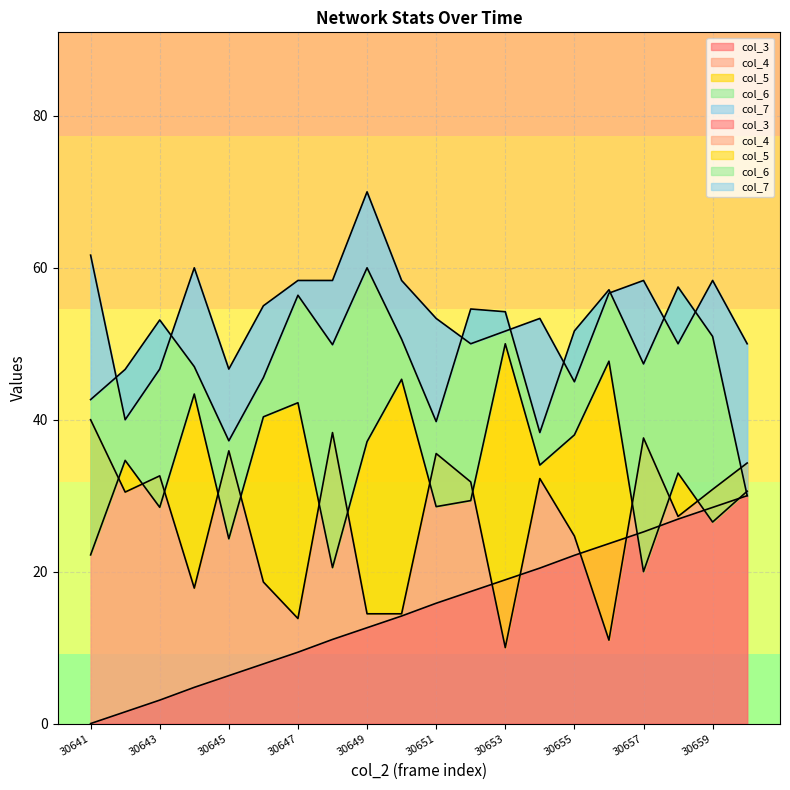

What is the sum of all col_6 values?

970.5